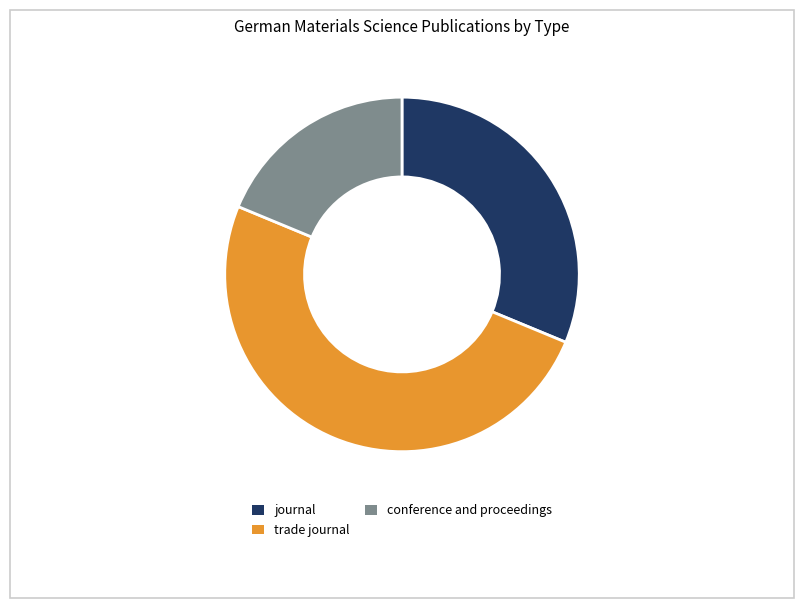

How many segments does this pie chart have?

3